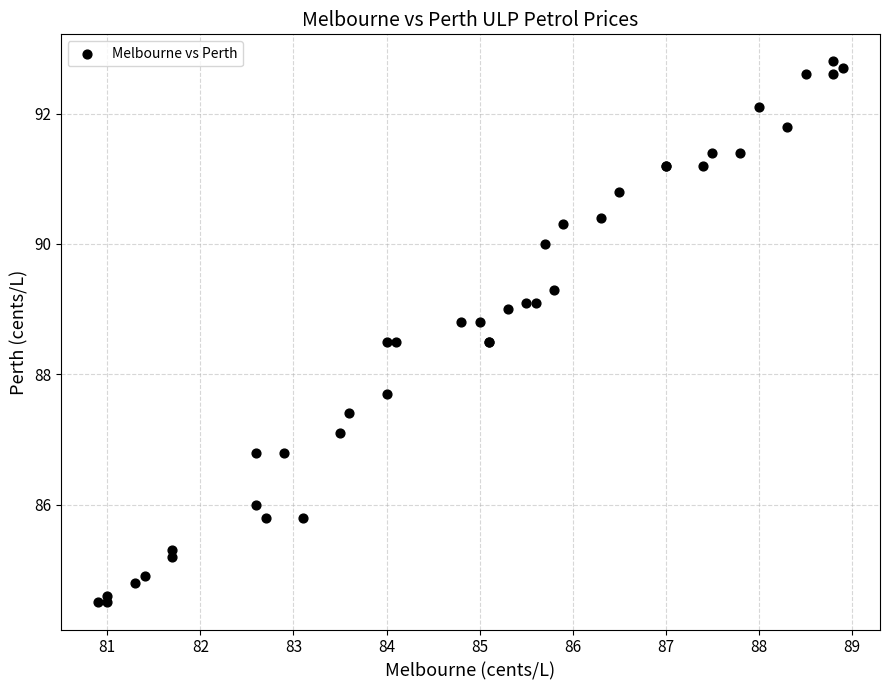

What Y value in the scatter plot is closest to 88?

87.7